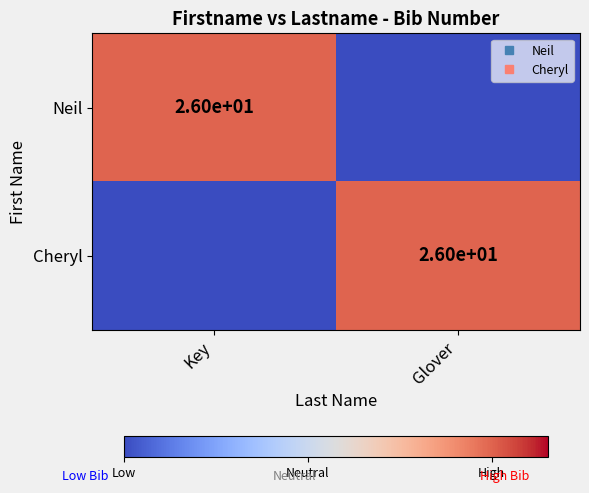

How many data points in Cheryl are less than 26?

1